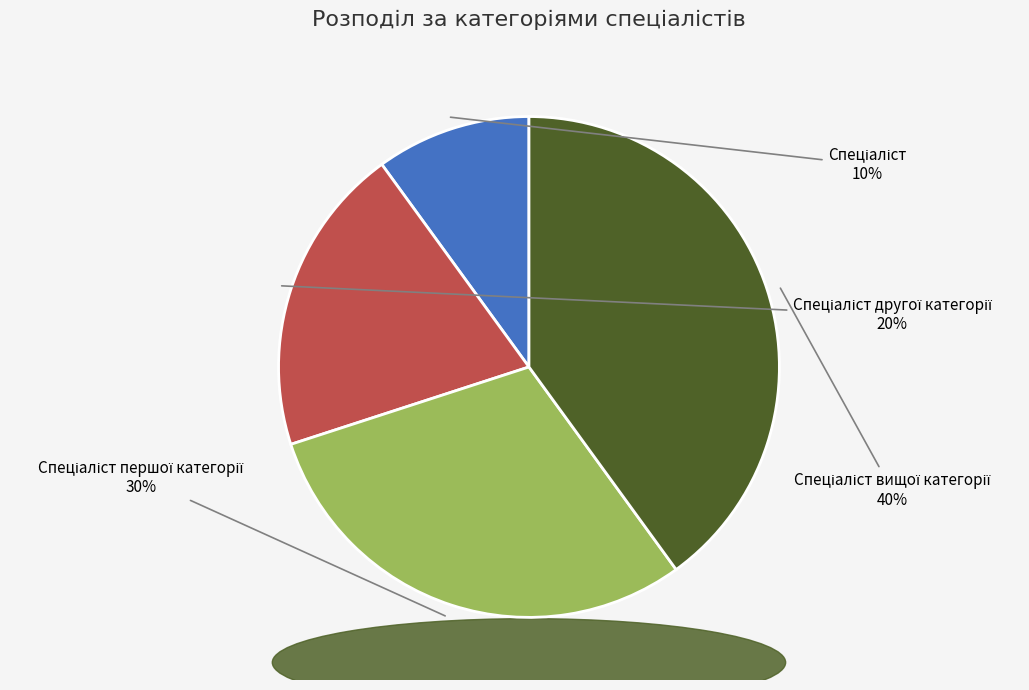

Is there a majority slice in this chart?

No